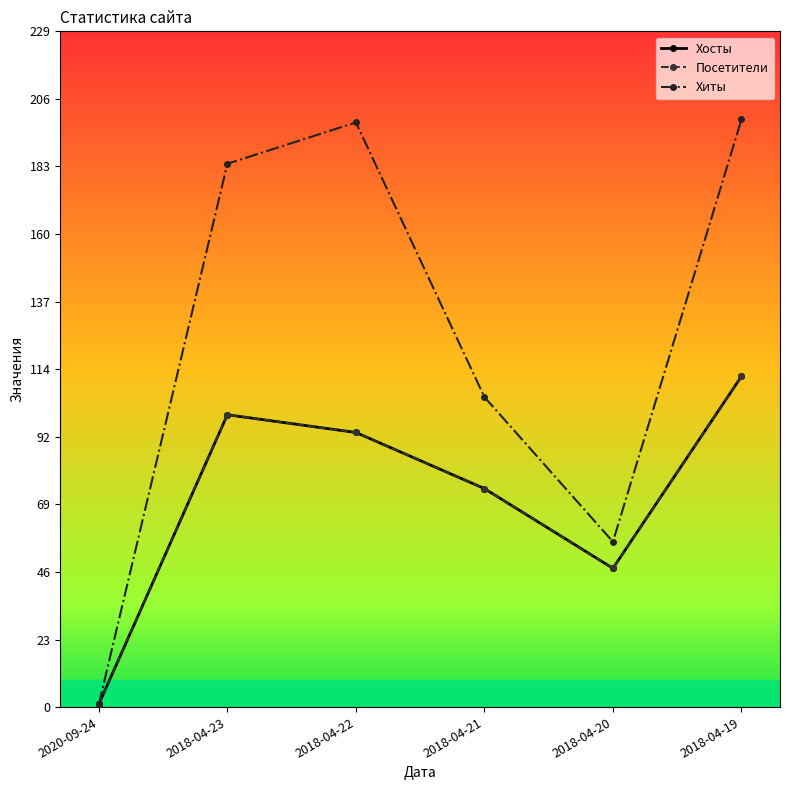

At which label does Посетители first exceed 93?

2018-04-23